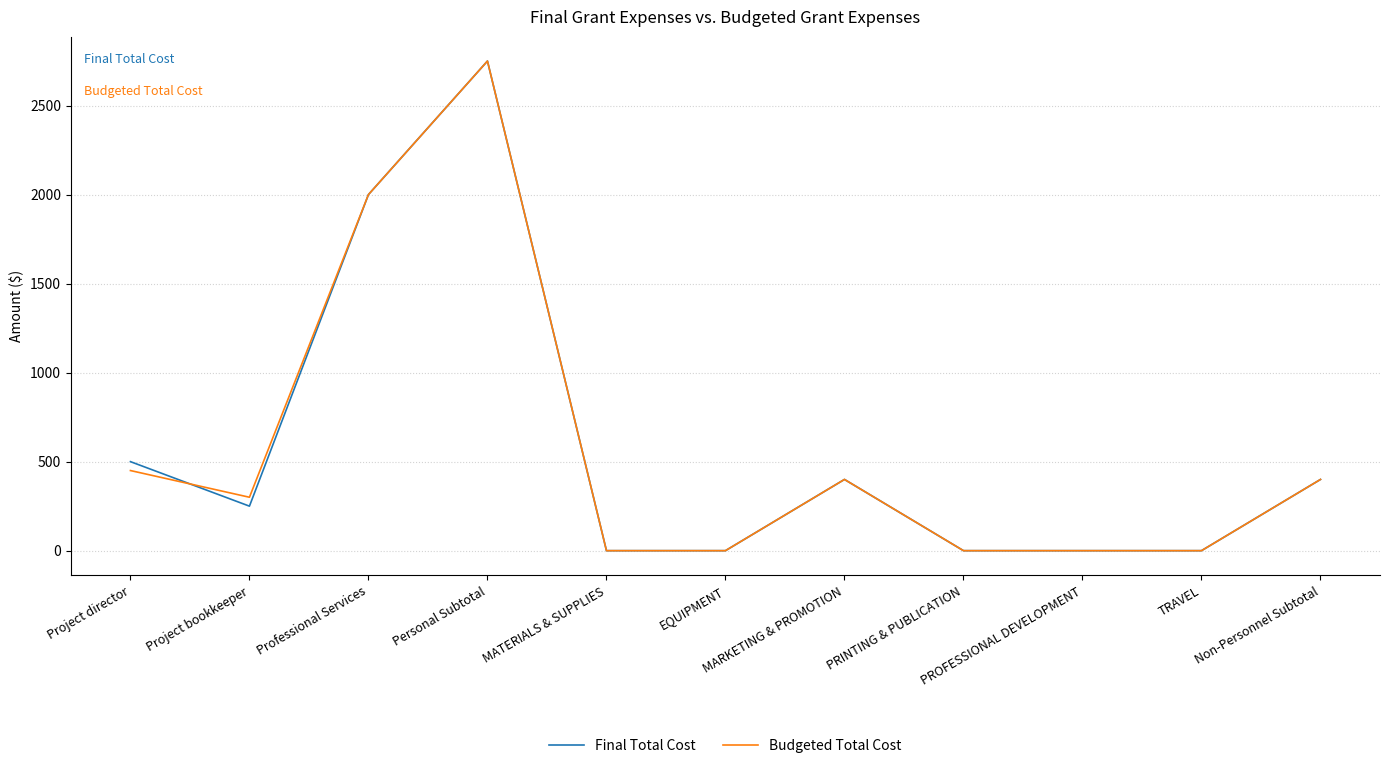

What is the greatest value displayed?

2750